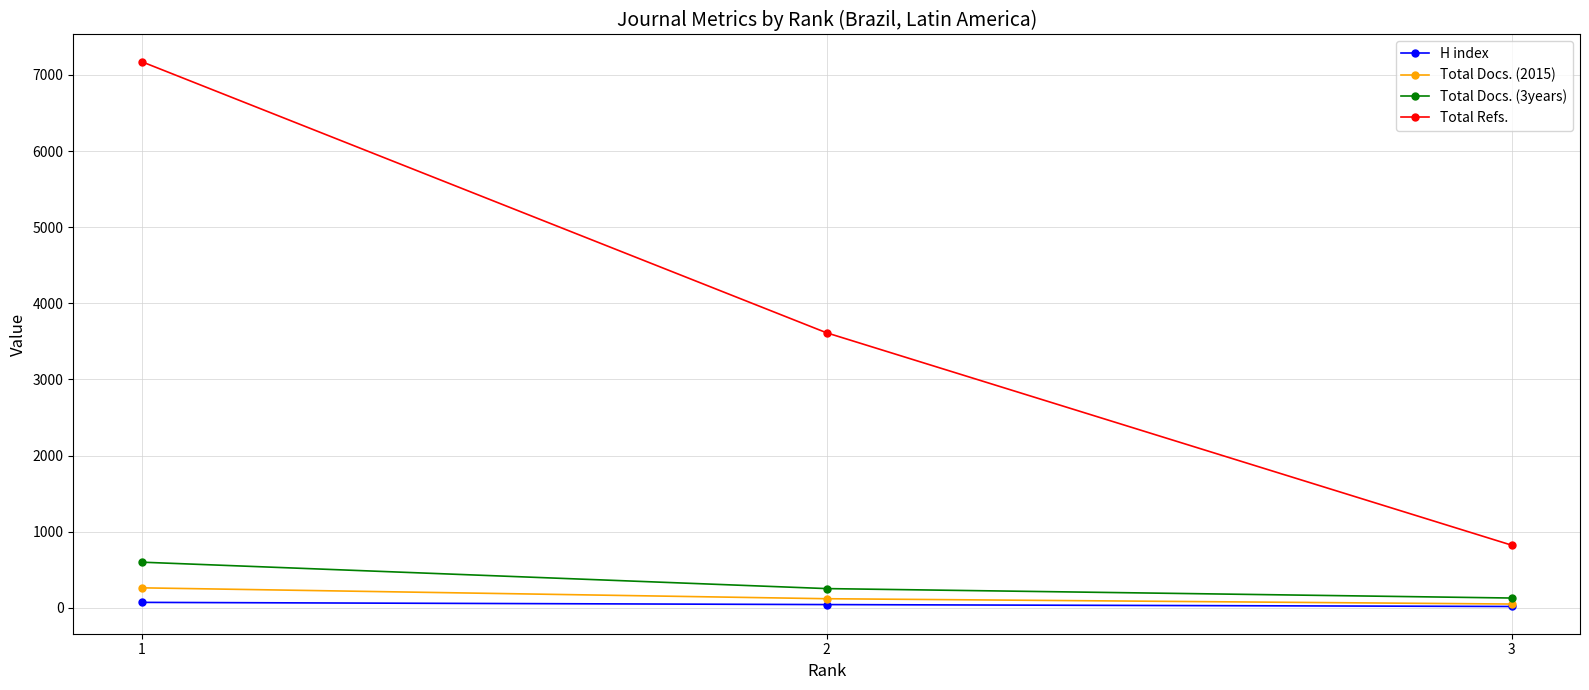

At which label does Total Docs. (2015) first exceed 119?

1